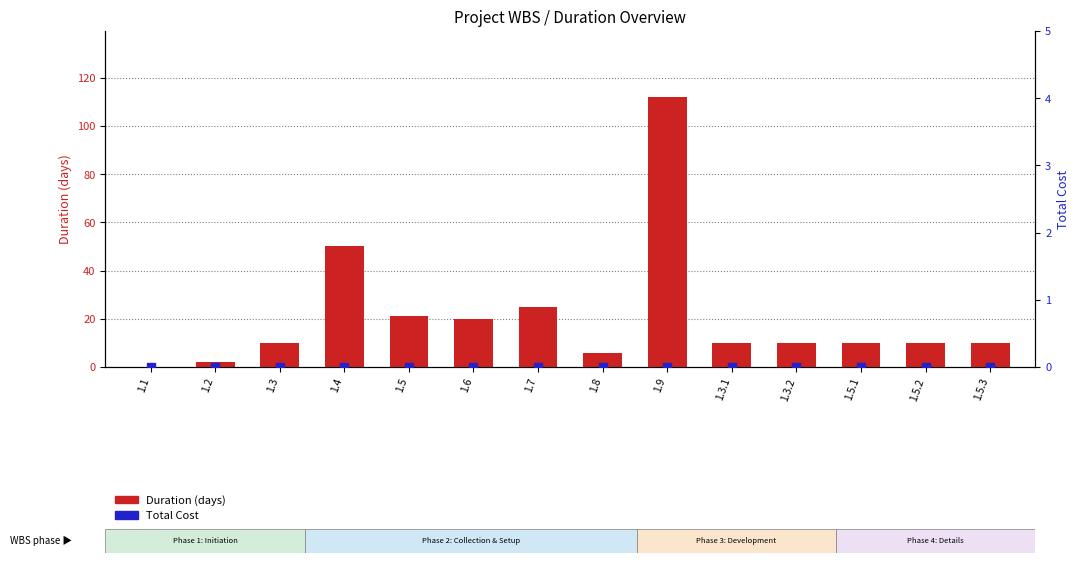

What is the total value across all series at 1.6?

20